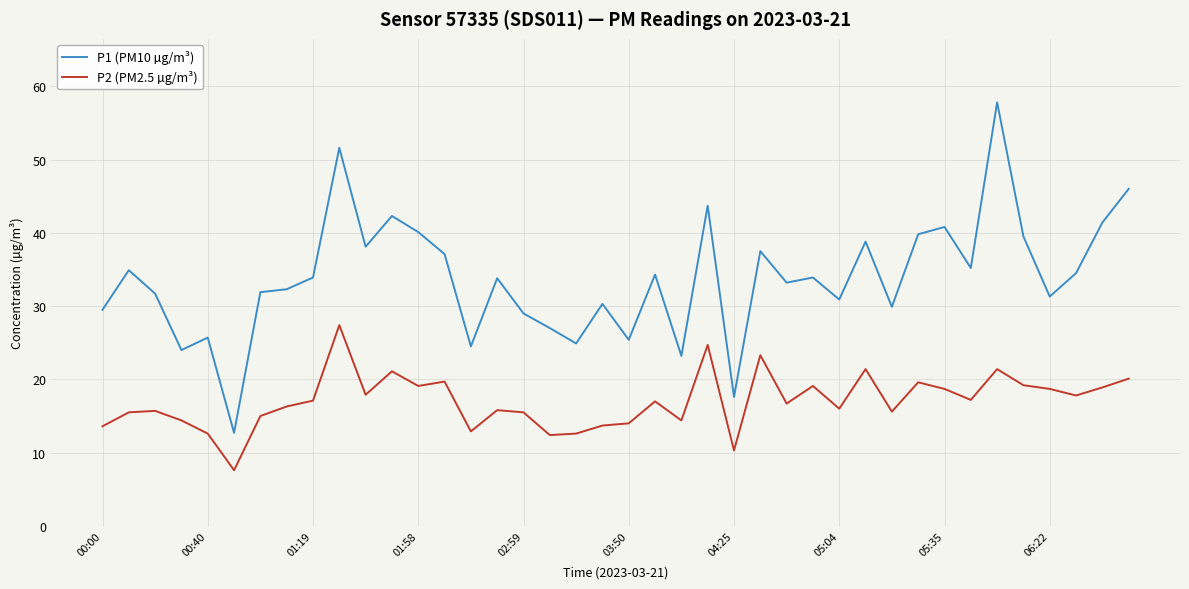

What is the minimum value for P2 (PM2.5 µg/m³)?

7.6